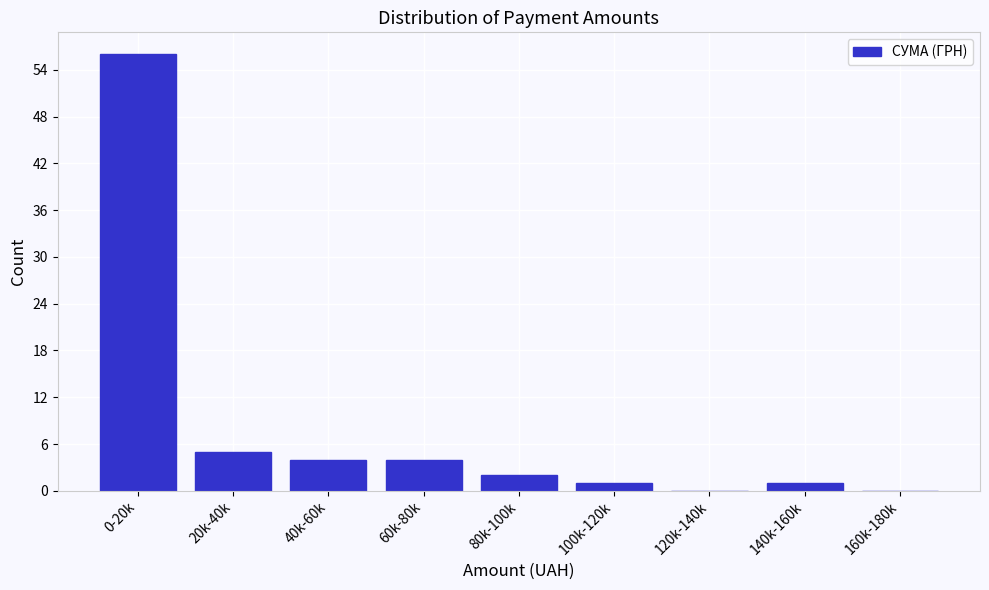

Reading right to left, extract all data points from this chart.

160k-180k=0	140k-160k=1	120k-140k=0	100k-120k=1	80k-100k=2	60k-80k=4	40k-60k=4	20k-40k=5	0-20k=56